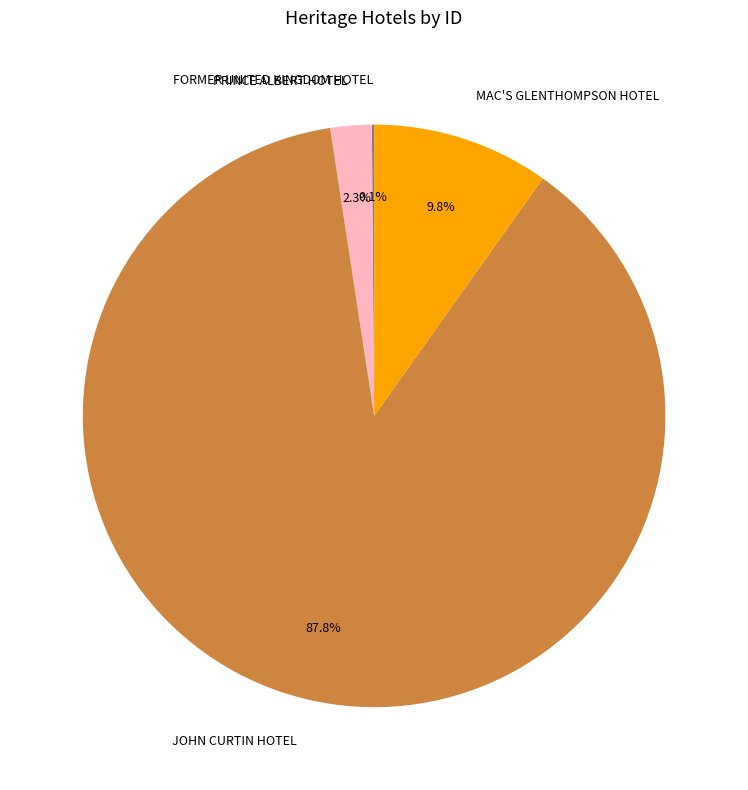

Which category has the biggest portion of the pie?

JOHN CURTIN HOTEL